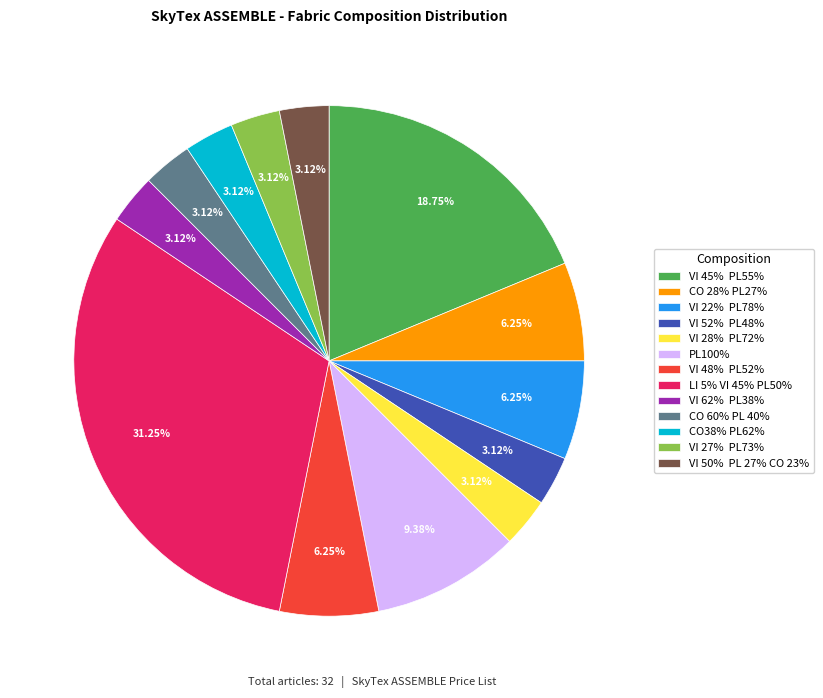

To the nearest percent, what is the difference between the largest and smallest slice percentages?

28%